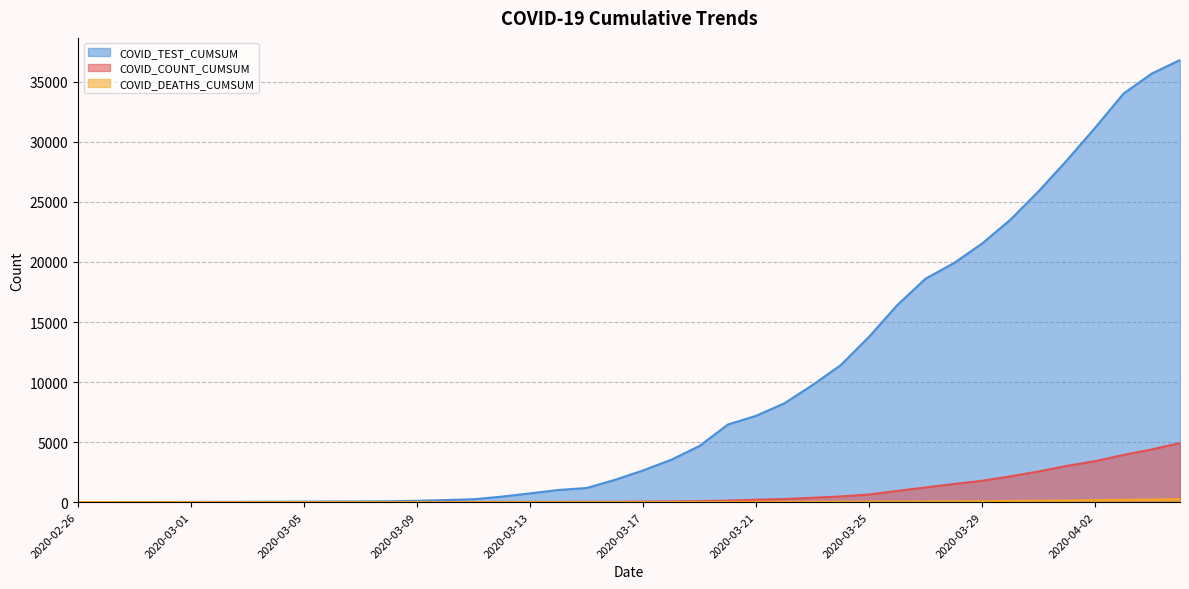

List the labels in order of COVID_TEST_CUMSUM value, largest first.

2020-04-05, 2020-04-04, 2020-04-03, 2020-04-02, 2020-04-01, 2020-03-31, 2020-03-30, 2020-03-29, 2020-03-28, 2020-03-27, 2020-03-26, 2020-03-25, 2020-03-24, 2020-03-23, 2020-03-22, 2020-03-21, 2020-03-20, 2020-03-19, 2020-03-18, 2020-03-17, 2020-03-16, 2020-03-15, 2020-03-14, 2020-03-13, 2020-03-12, 2020-03-11, 2020-03-10, 2020-03-09, 2020-03-08, 2020-03-07, 2020-03-06, 2020-03-05, 2020-03-04, 2020-03-03, 2020-03-02, 2020-03-01, 2020-02-29, 2020-02-28, 2020-02-27, 2020-02-26